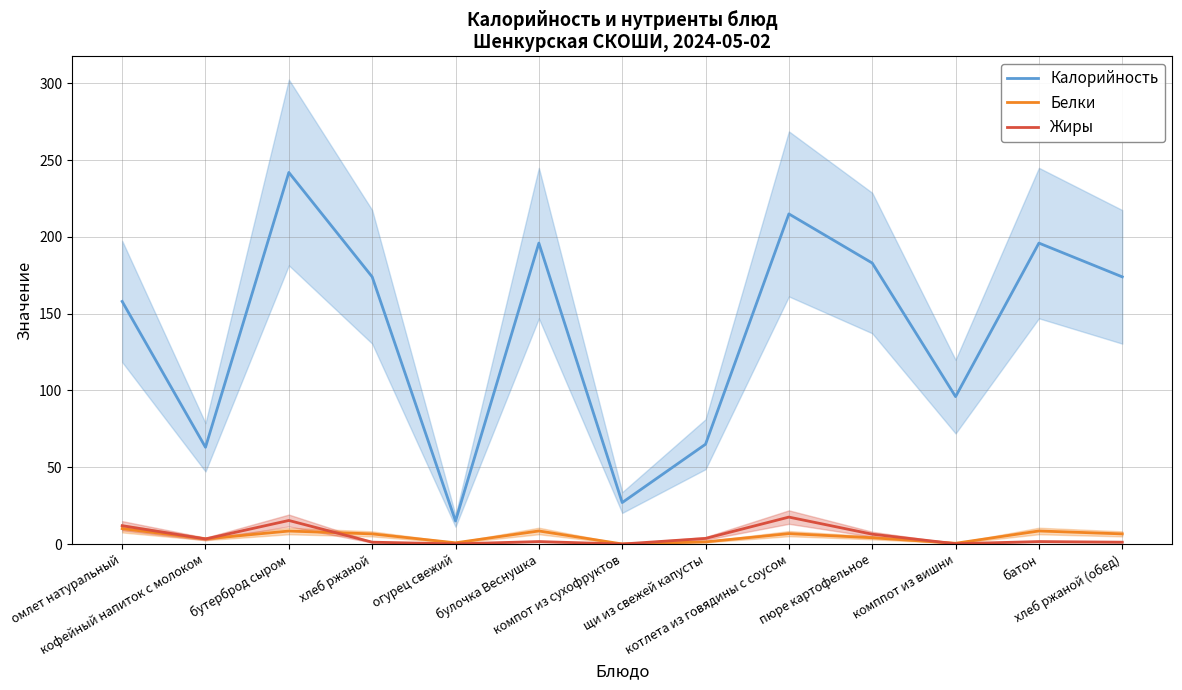

Is it true that Жиры equals 1.2 at хлеб ржаной?

True